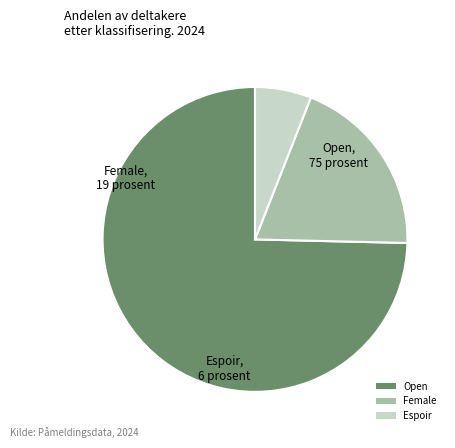

True or false: Open accounts for 75% of the total.

True